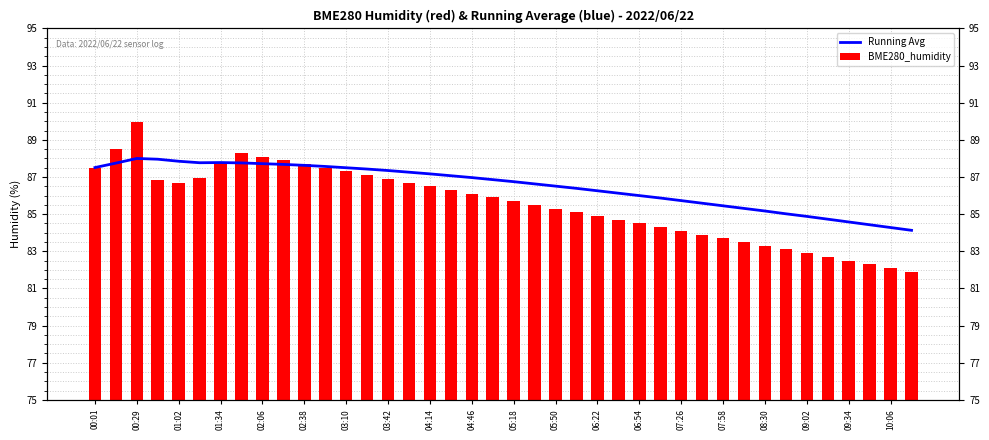

What is the sum of all BME280_humidity values?

3422.6